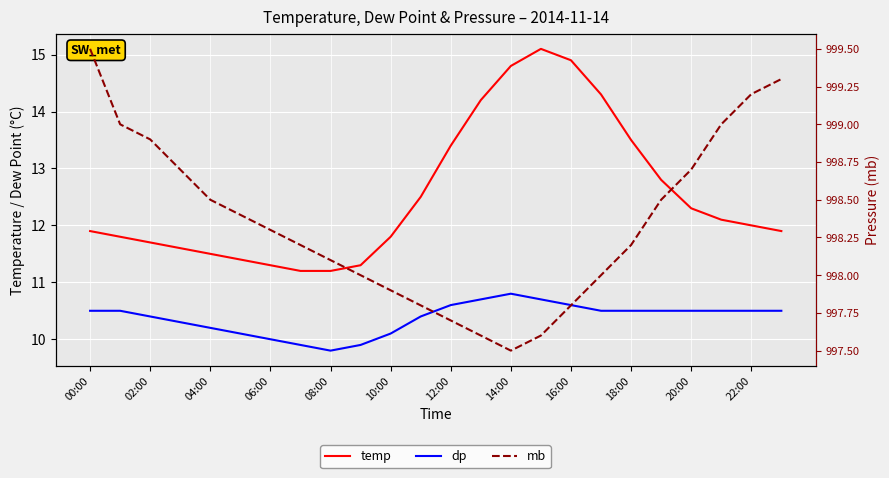

Between 02:00 and 20:00, which series saw the biggest shift?

mb